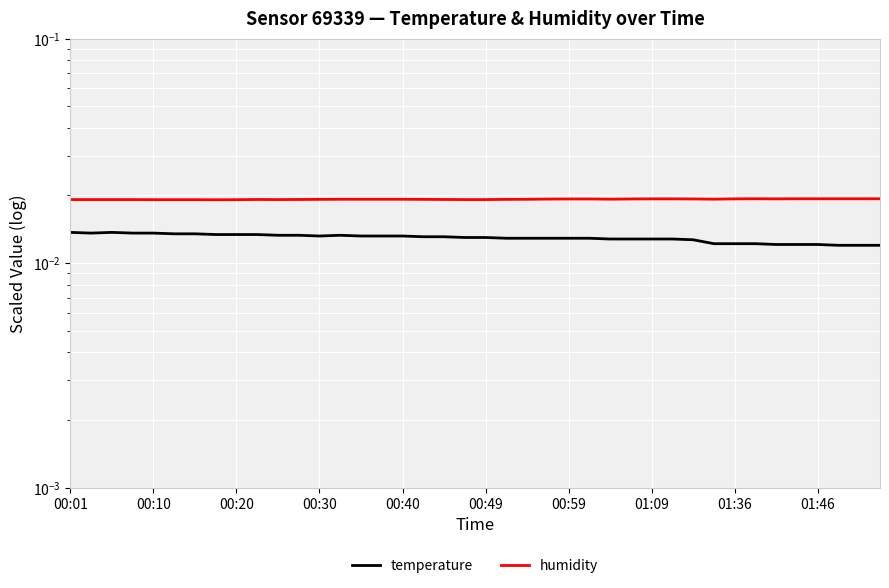

The value of humidity at 33 is 0.0. True or false?

False